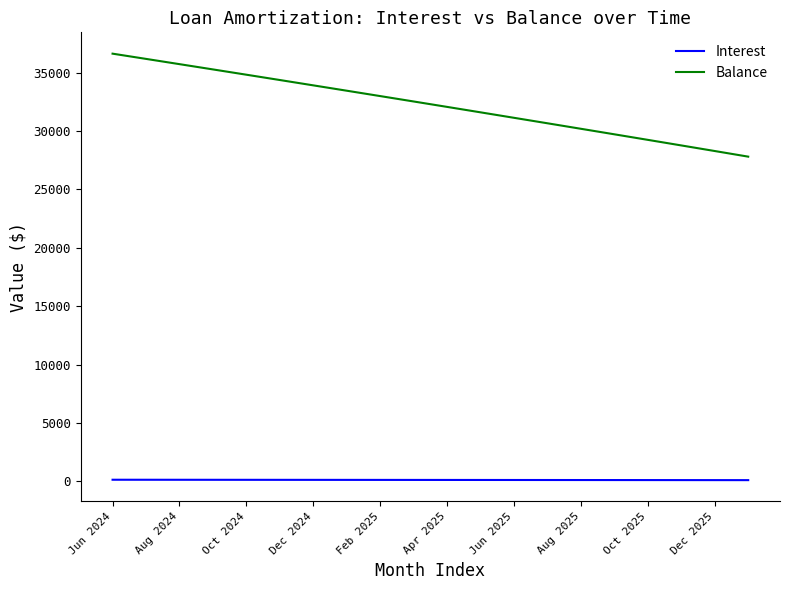

Which series has the largest total across all categories?

Balance